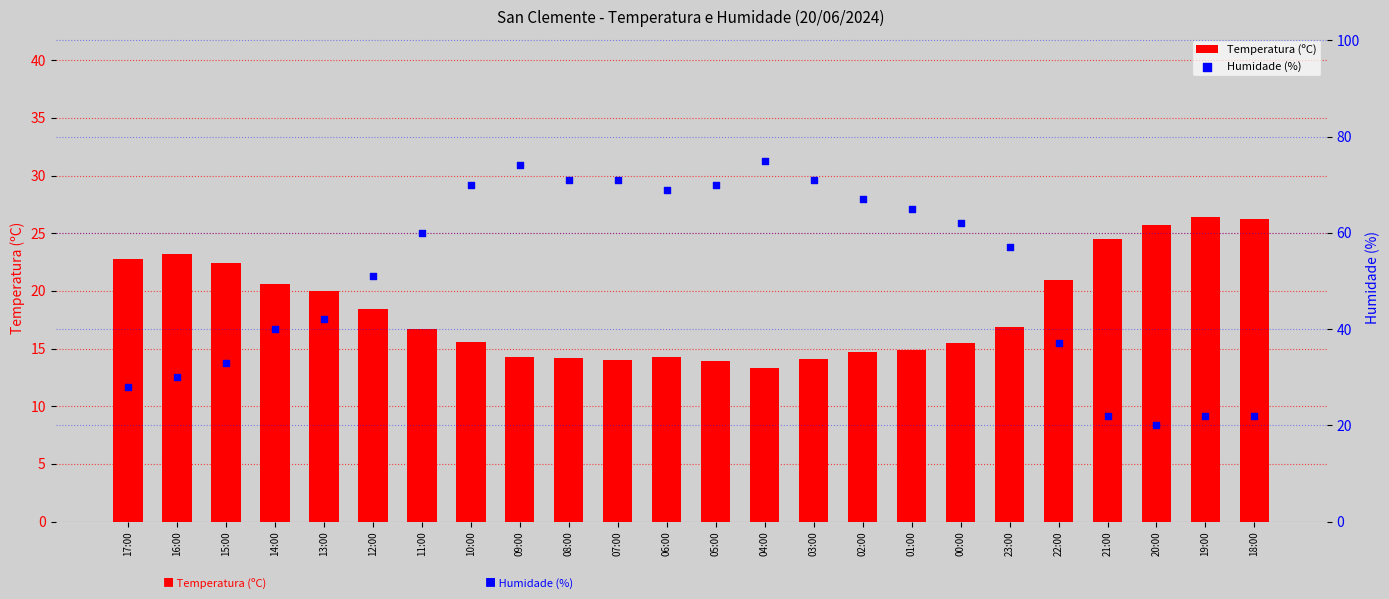

Which series contains the highest Y value?

Humidade (%)